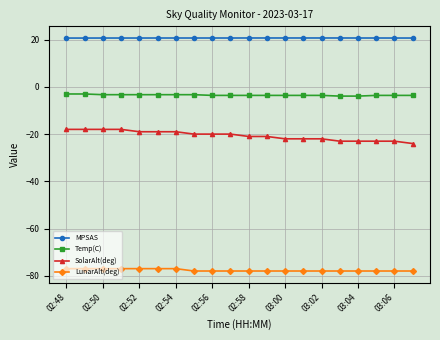

Rank the series by their maximum value, from lowest to highest.

LunarAlt(deg), SolarAlt(deg), Temp(C), MPSAS